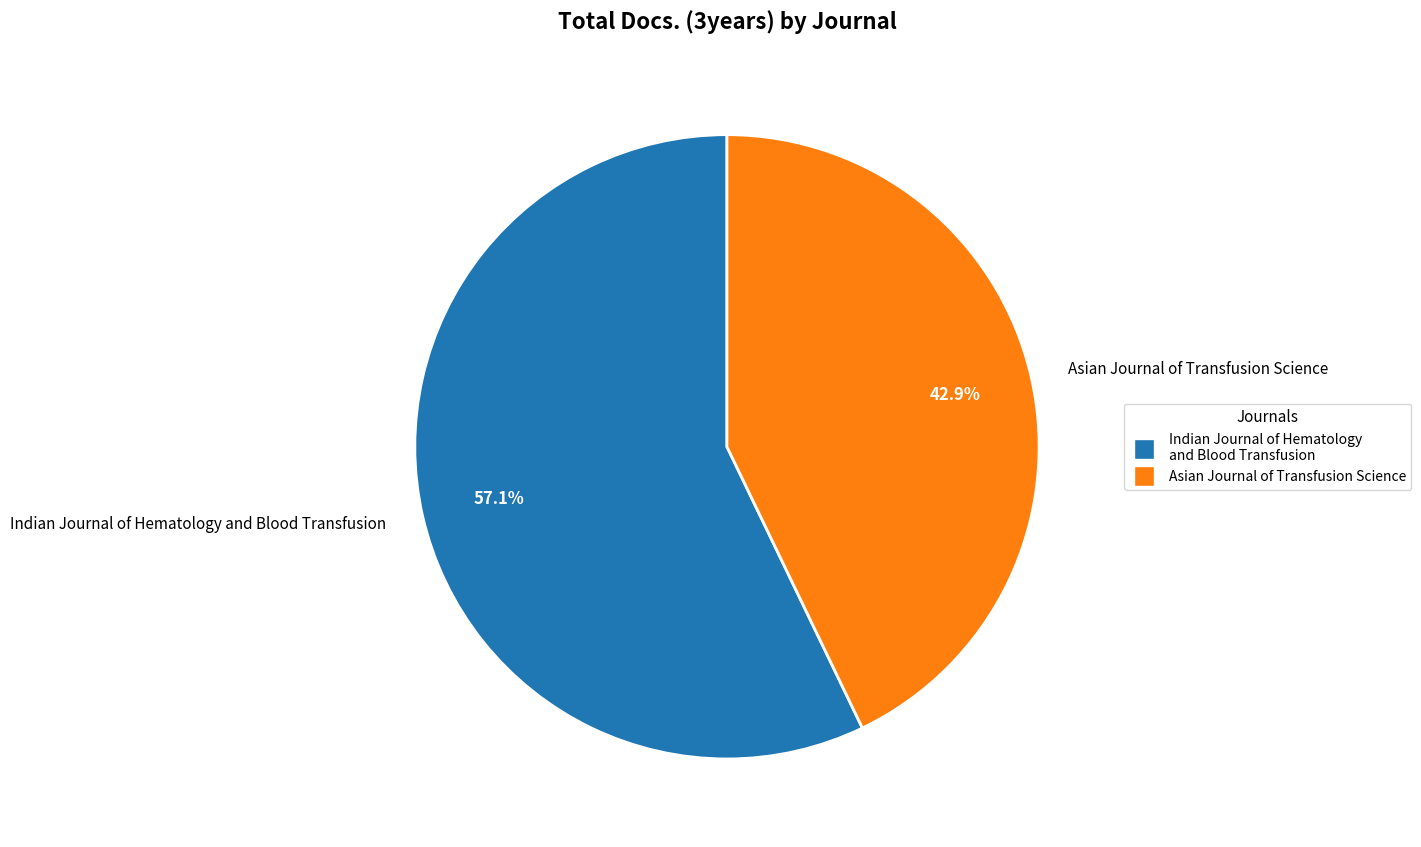

Rank the categories by value from lowest to highest.

Asian Journal of Transfusion Science, Indian Journal of Hematology and Blood Transfusion